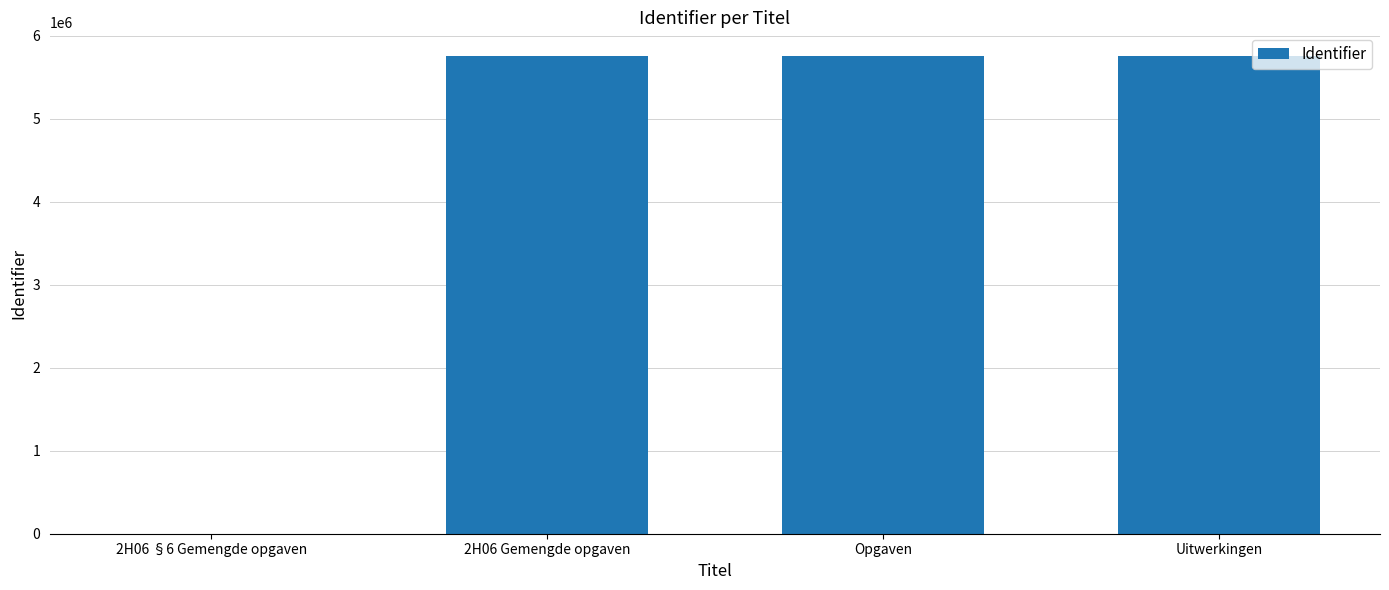

What is the maximum value shown in the chart?

5755670